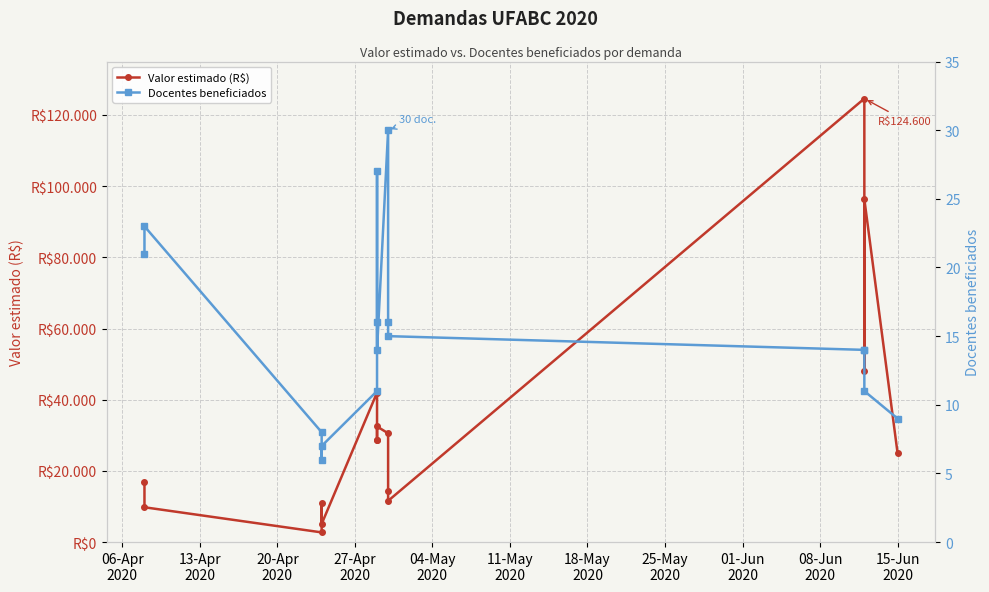

Is the value of Docentes beneficiados at 15-Jun
2020 greater than the value of Valor estimado (R$) at 11?

No